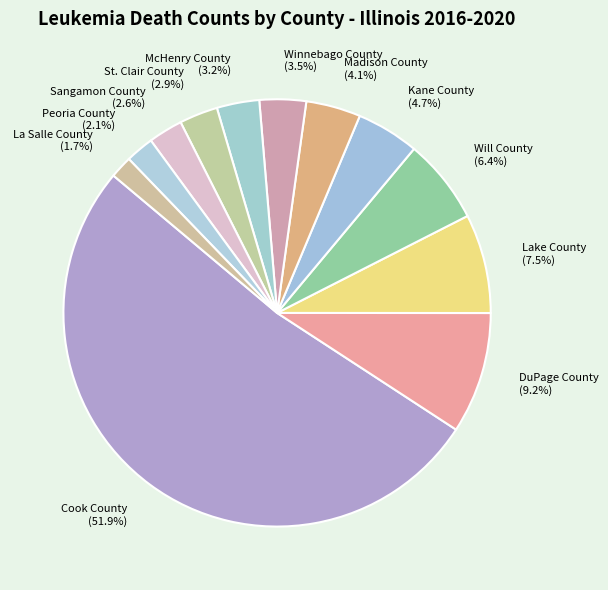

Is it true that La Salle County is 2% of the pie?

True